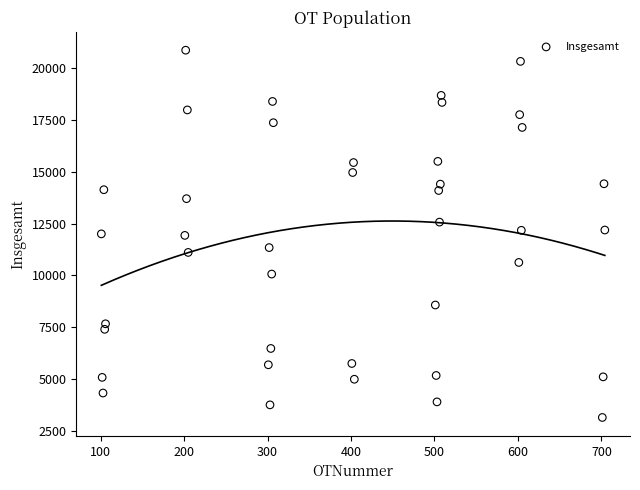

What is the range of X values (max minus min)?

603